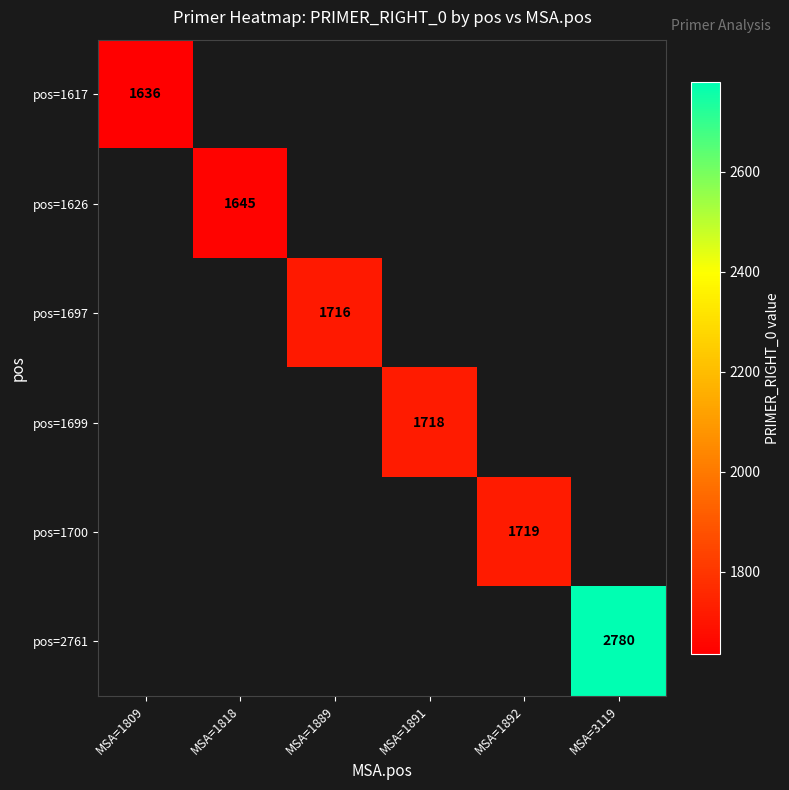

What is the greatest value displayed?

2780.0